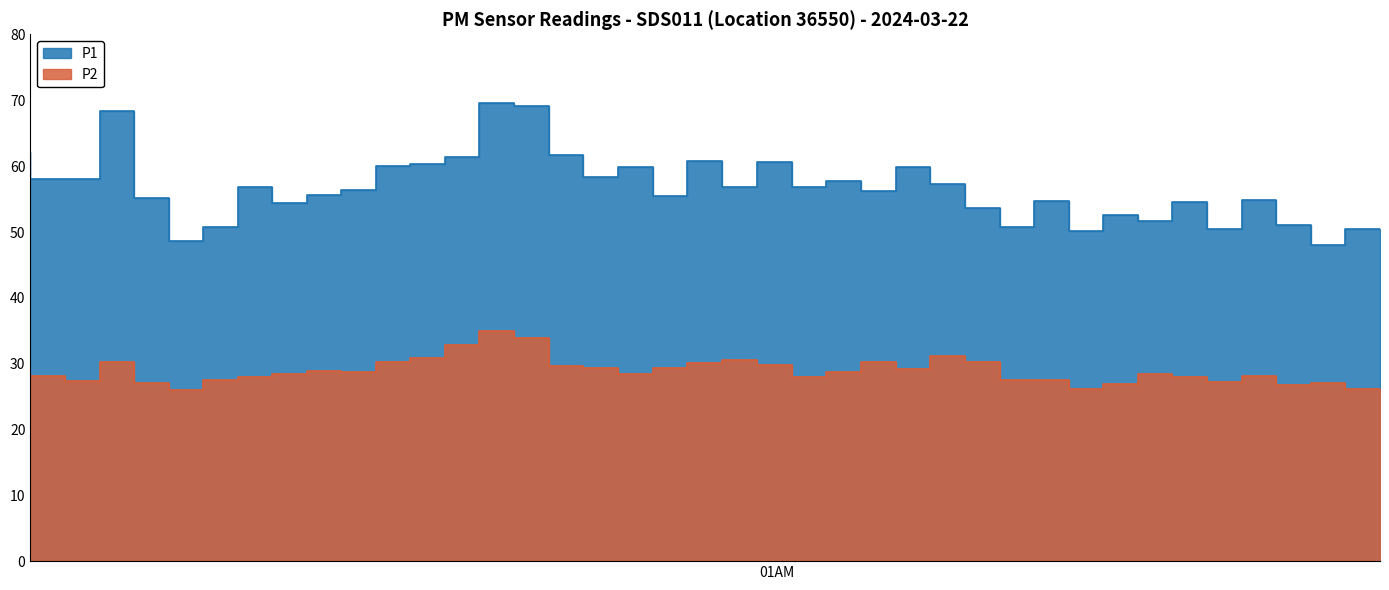

Rank the series by their maximum value, from lowest to highest.

P2, P1